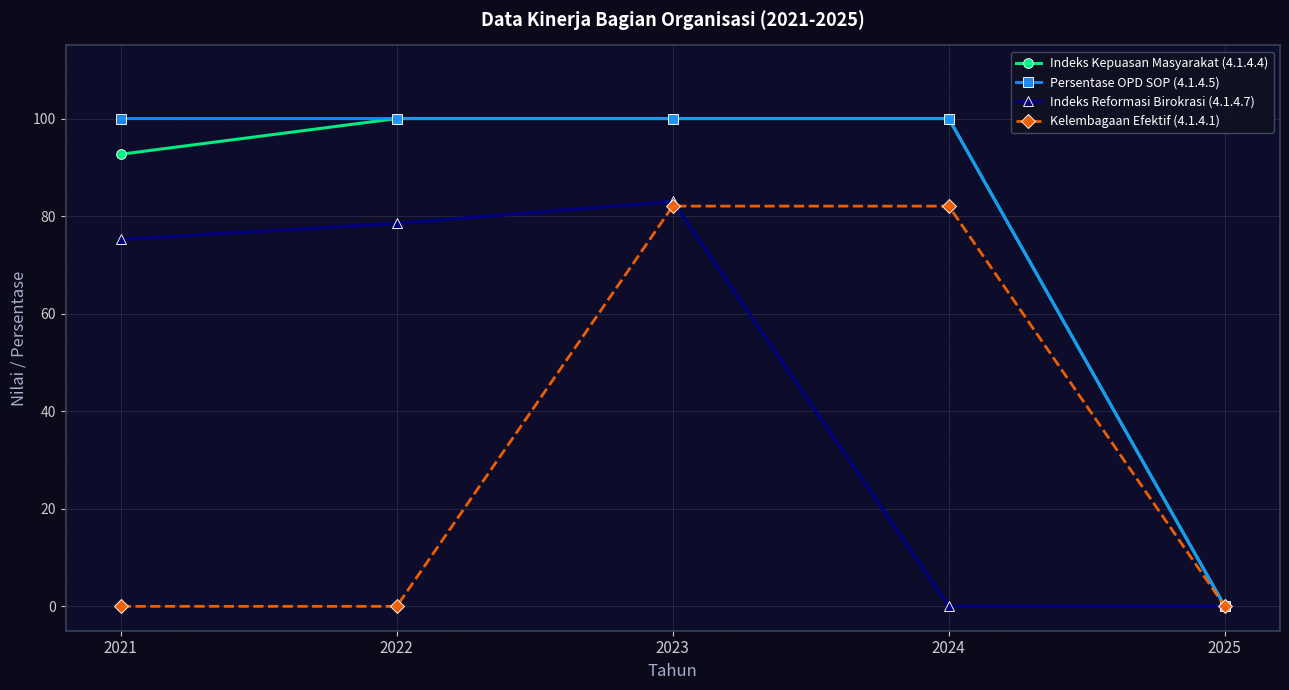

At which category does Indeks Reformasi Birokrasi (4.1.4.7) reach its first local peak?

2023